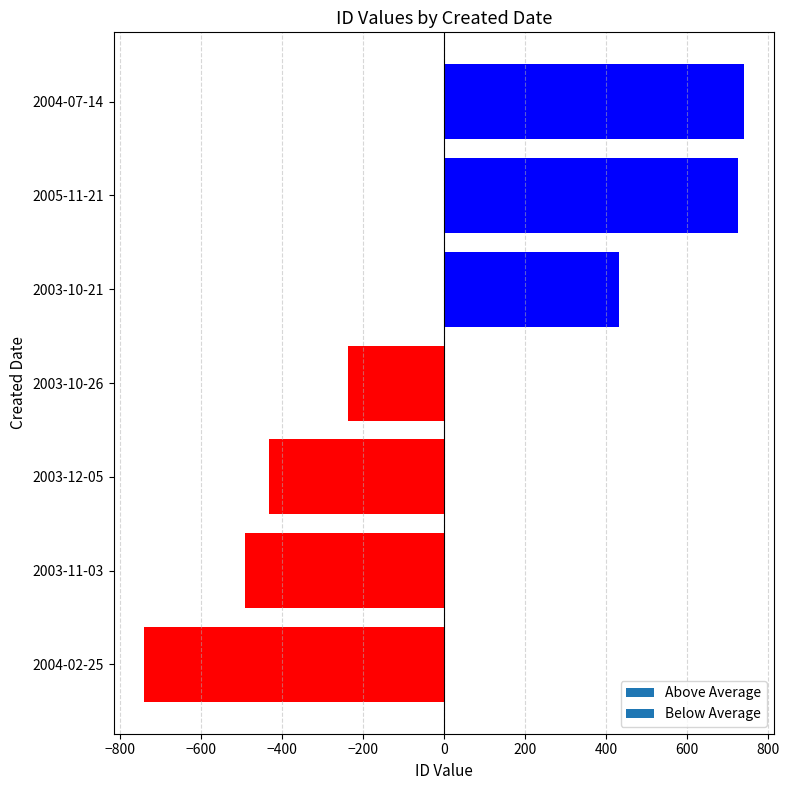

What is the ratio of the value at 2005-11-21 to the value at 2004-07-14?

1.0